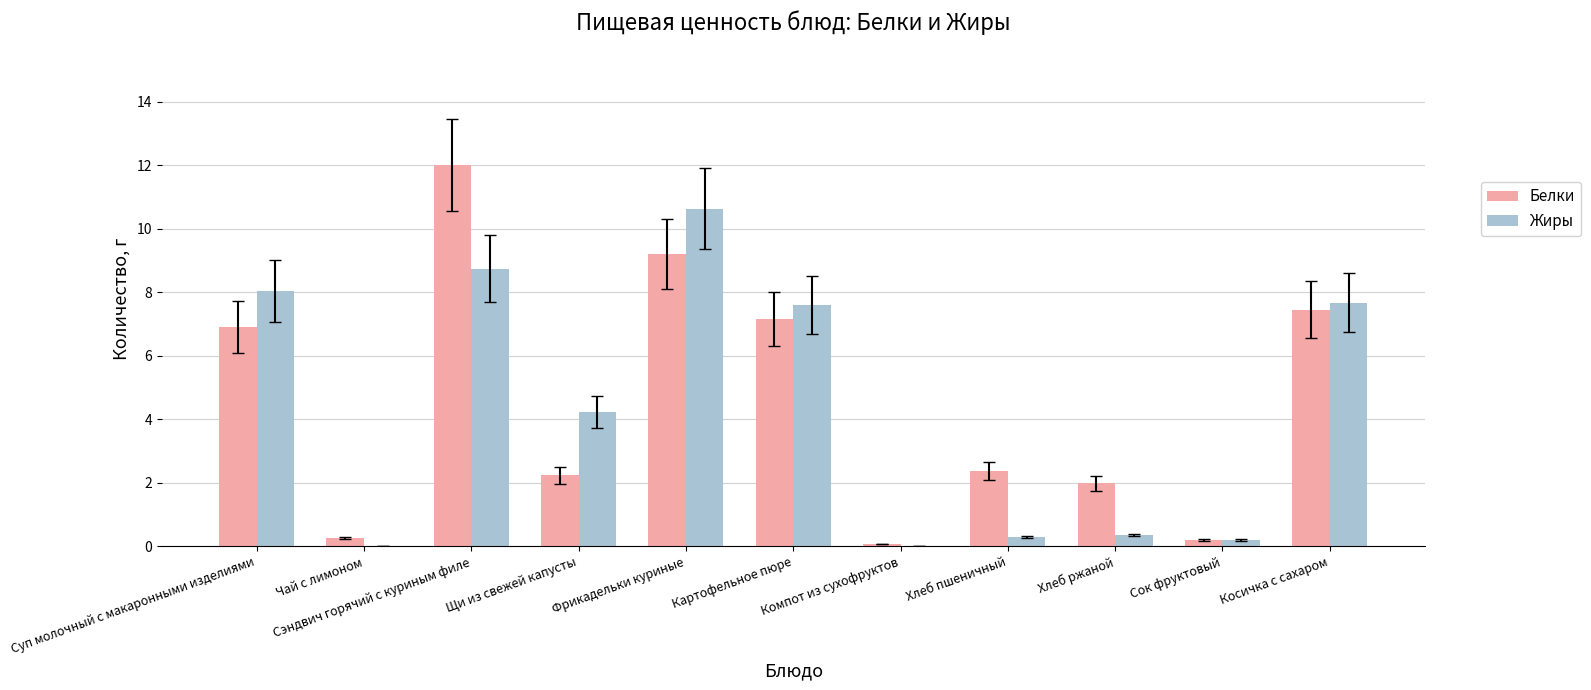

At which label does Жиры first exceed 4?

Суп молочный с макаронными изделиями